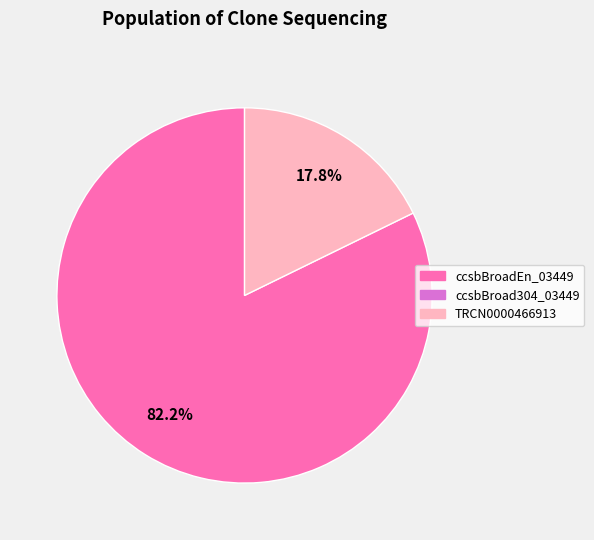

Is there any slice that represents more than half of the pie?

Yes